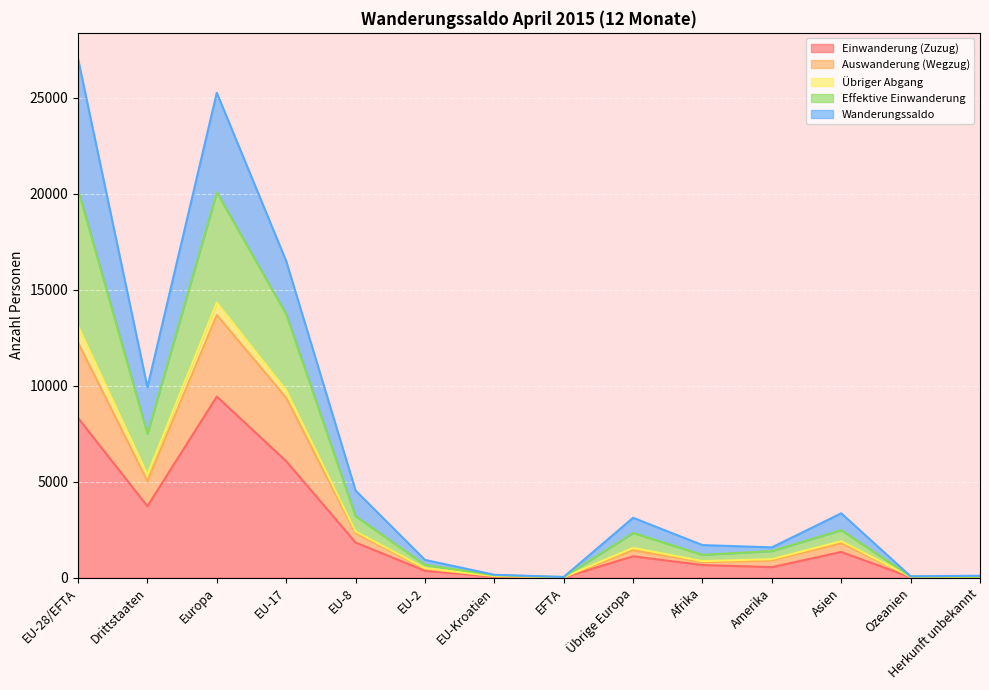

Which category has the highest value in the Einwanderung (Zuzug) series?

Europa